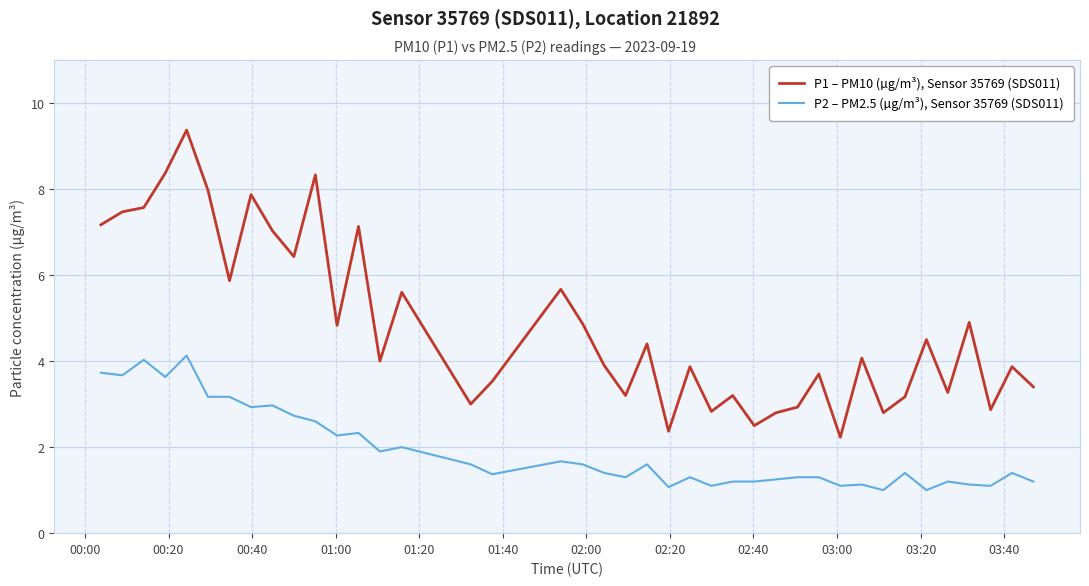

Which series has the widest spread of values?

P1 – PM10 (µg/m³), Sensor 35769 (SDS011)